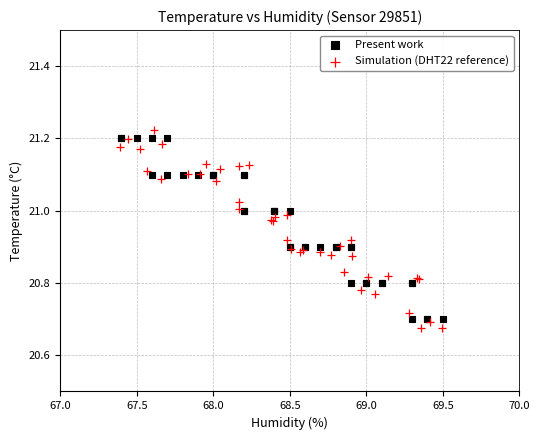

Which series reaches the minimum Y coordinate?

Simulation (DHT22 reference)